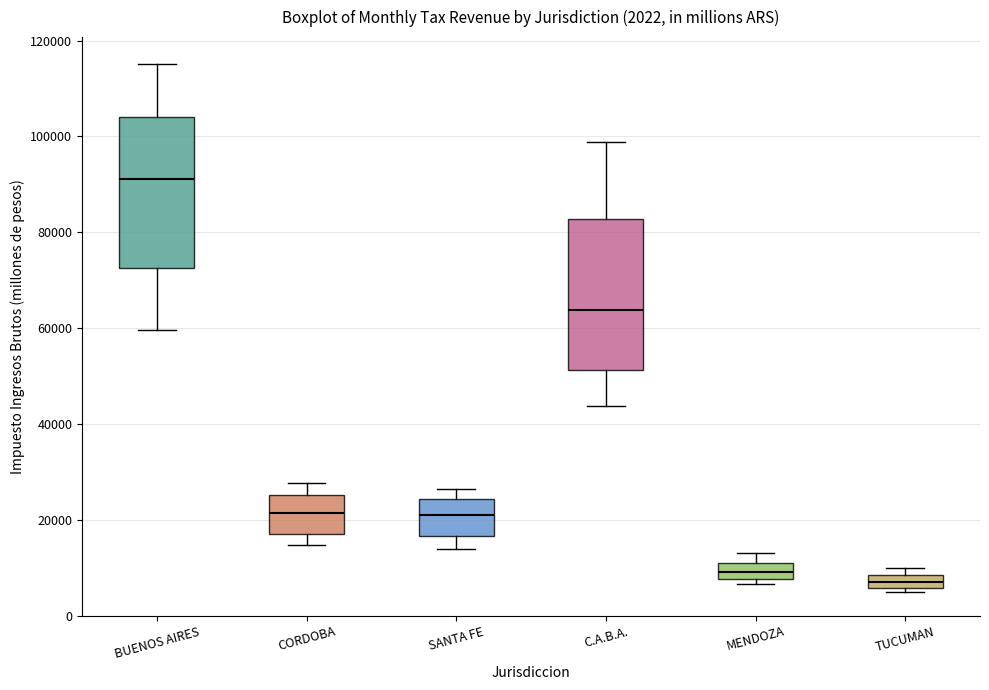

Which box's median line is the highest?

BUENOS AIRES